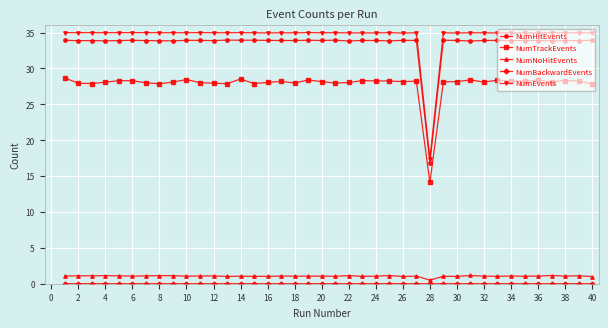

What is the average value of the NumEvents series?

34.5